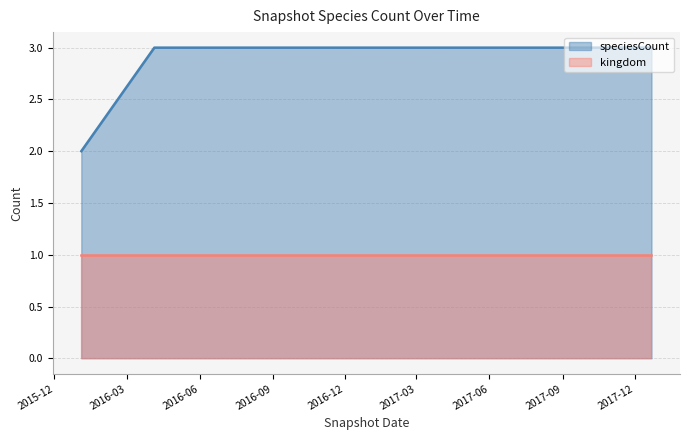

Rank the categories by value from lowest to highest.

2016-01-04, 2016-04-05, 2016-07-04, 2016-10-07, 2016-12-27, 2017-04-12, 2017-07-24, 2017-10-12, 2017-12-22